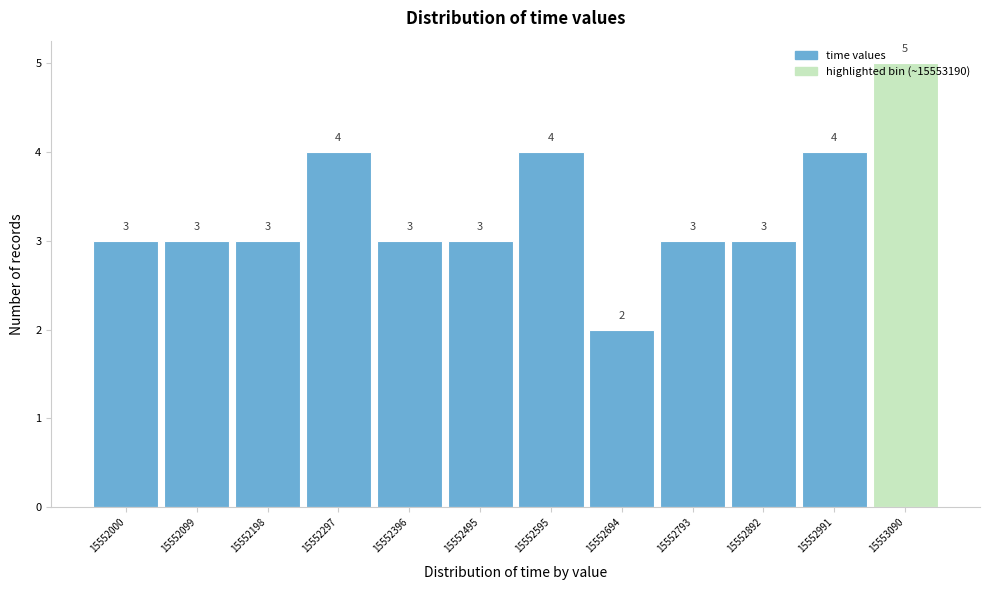

What is the approximate value at 15552297?

4